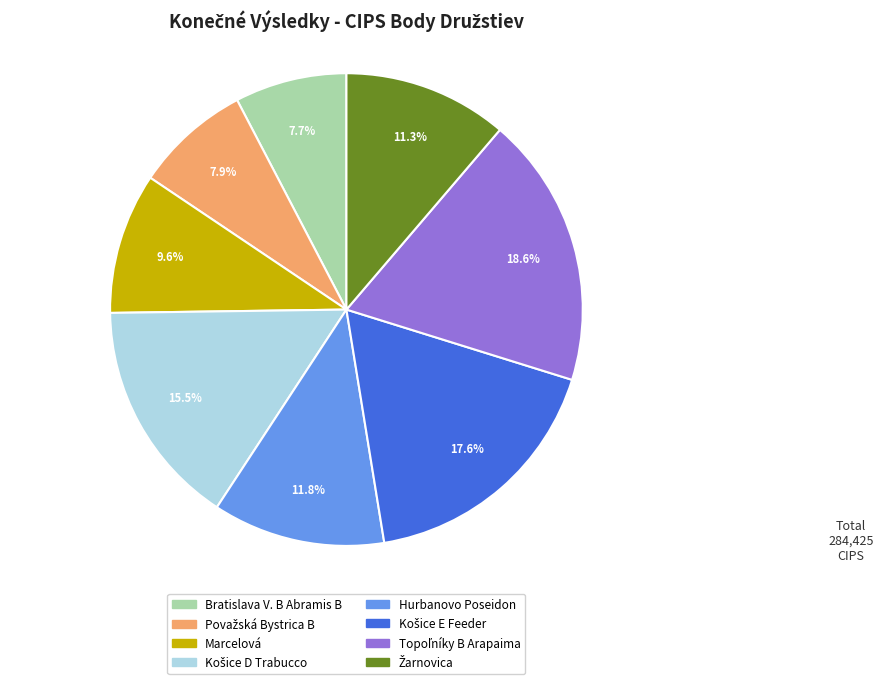

Count the number of slices in the pie.

8